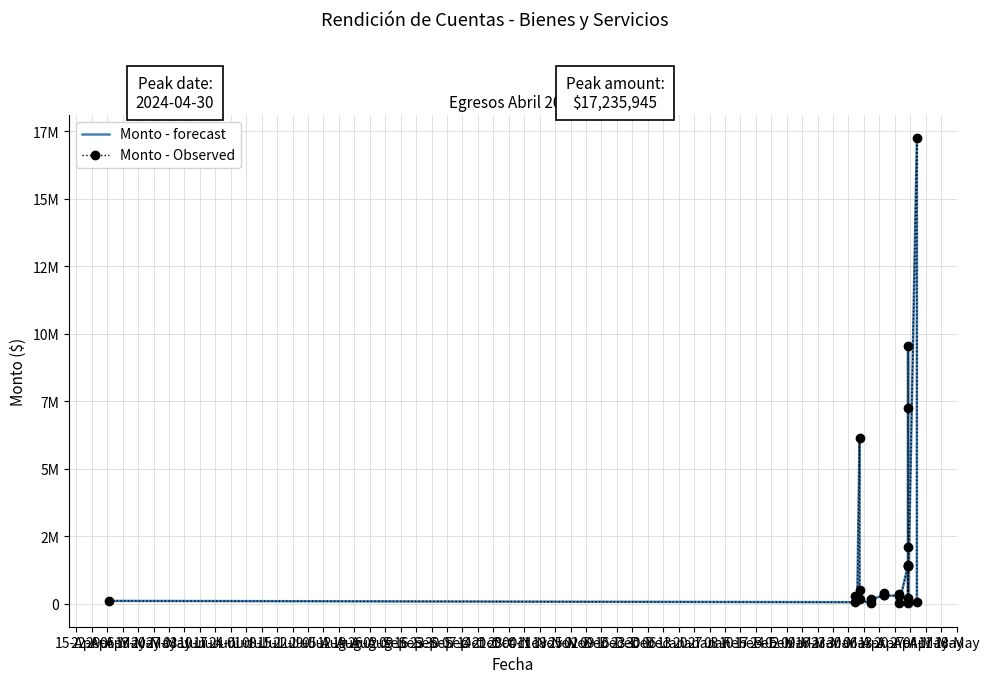

At how many categories does at least one series exceed 4772600?

4